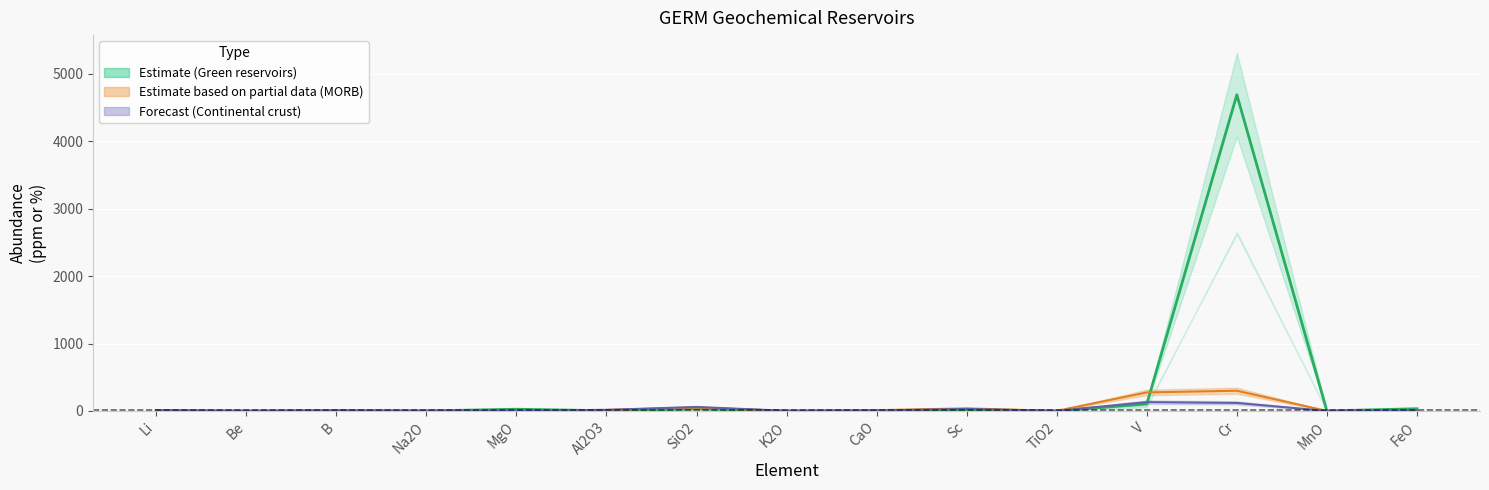

What is the sum of the values at MgO and V?

129.6